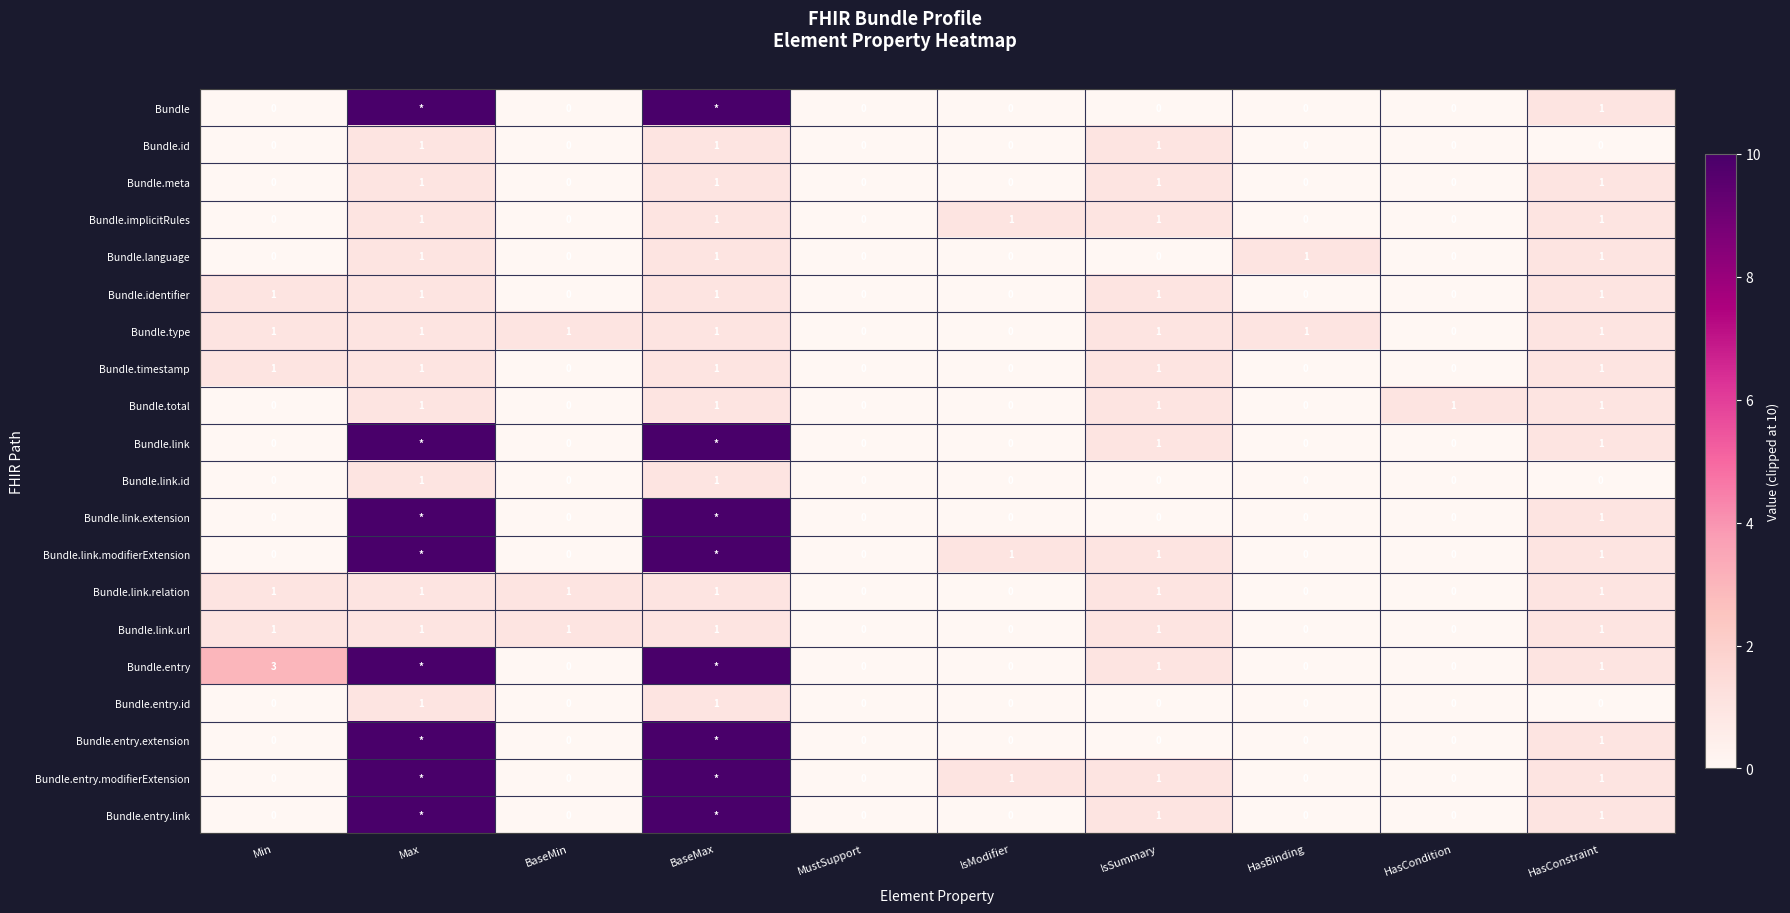

Count the Bundle.type values in the range 0 to 1.

10